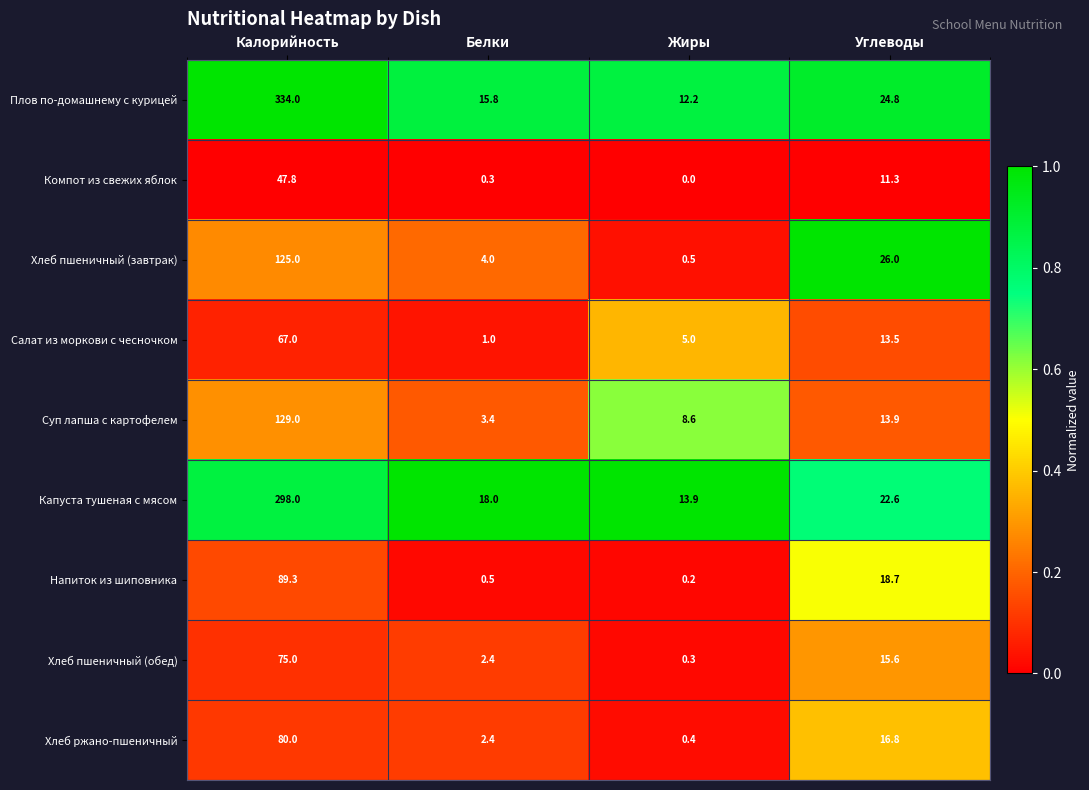

Which category has the highest value across all series?

Калорийность